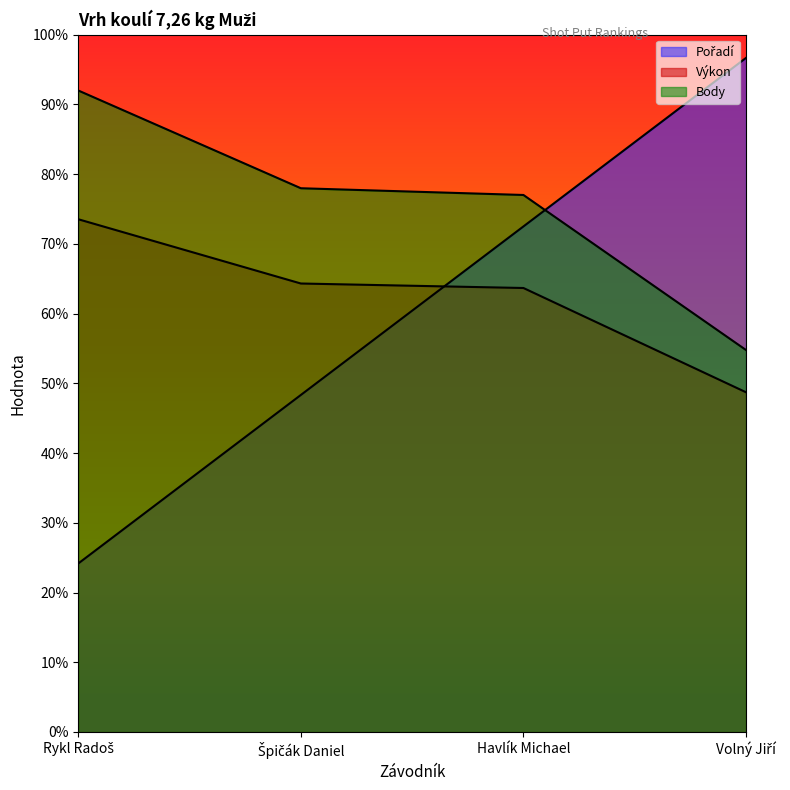

What is the label of the 1st point from the left?

Rykl Radoš